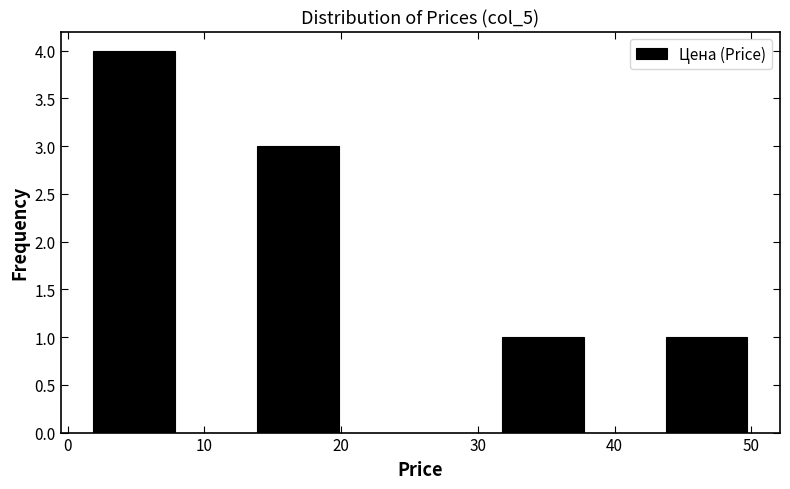

Reading left to right, transcribe this chart: for each bar, give the range it covers on the x-axis and its height. Neither the bar edges nor the heights are printed on the chart, so give them approximately, as read against the axes.

2 to 8: 4
8 to 14: 0
14 to 20: 3
20 to 26: 0
26 to 32: 0
32 to 38: 1
38 to 44: 0
44 to 50: 1